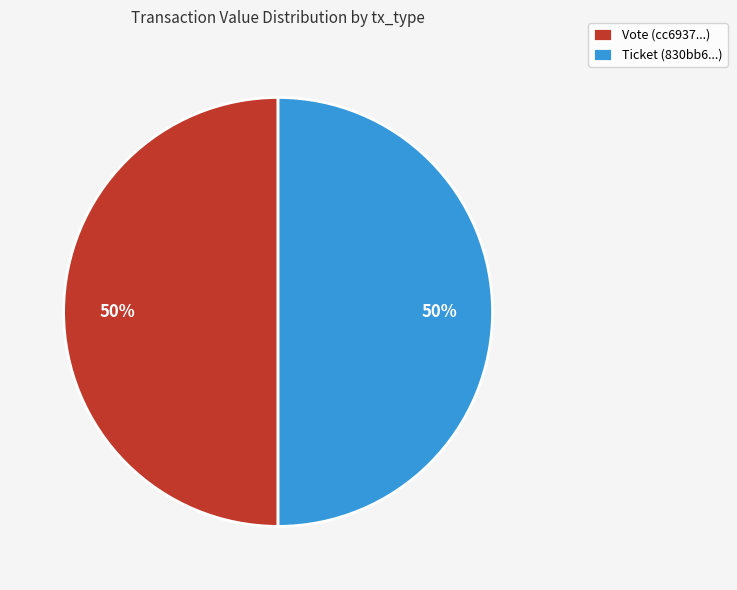

Is the sum of Ticket (830bb6...) and Vote (cc6937...) greater than half?

Yes